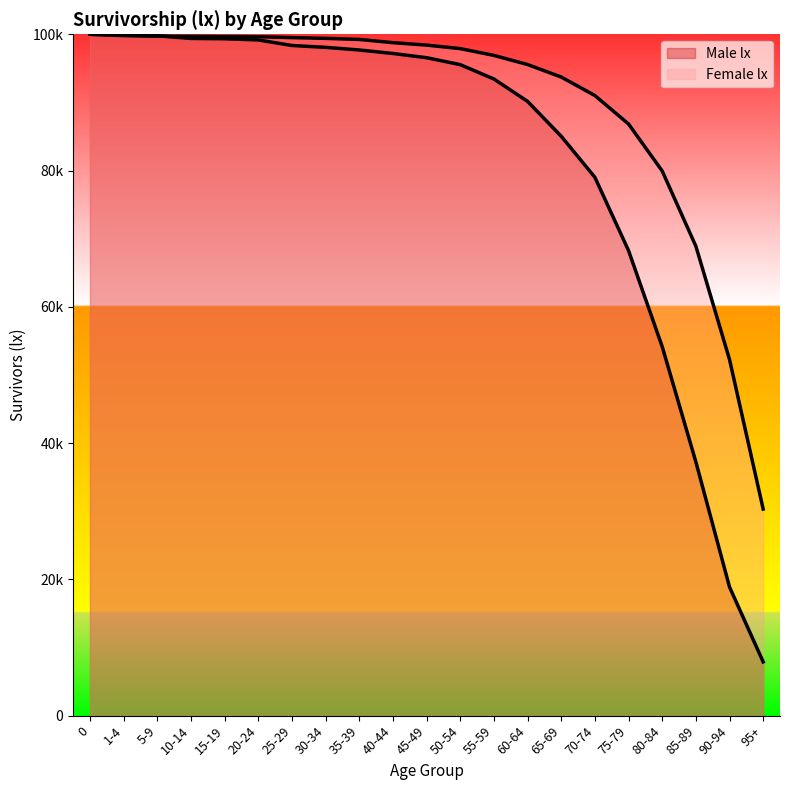

What are all the series names shown in the legend?

Male lx, Female lx